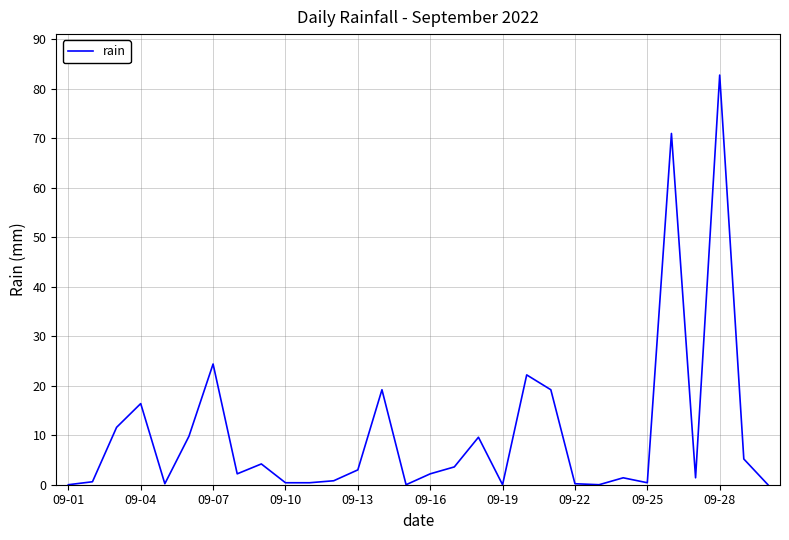

What is the maximum value shown in the chart?

82.8